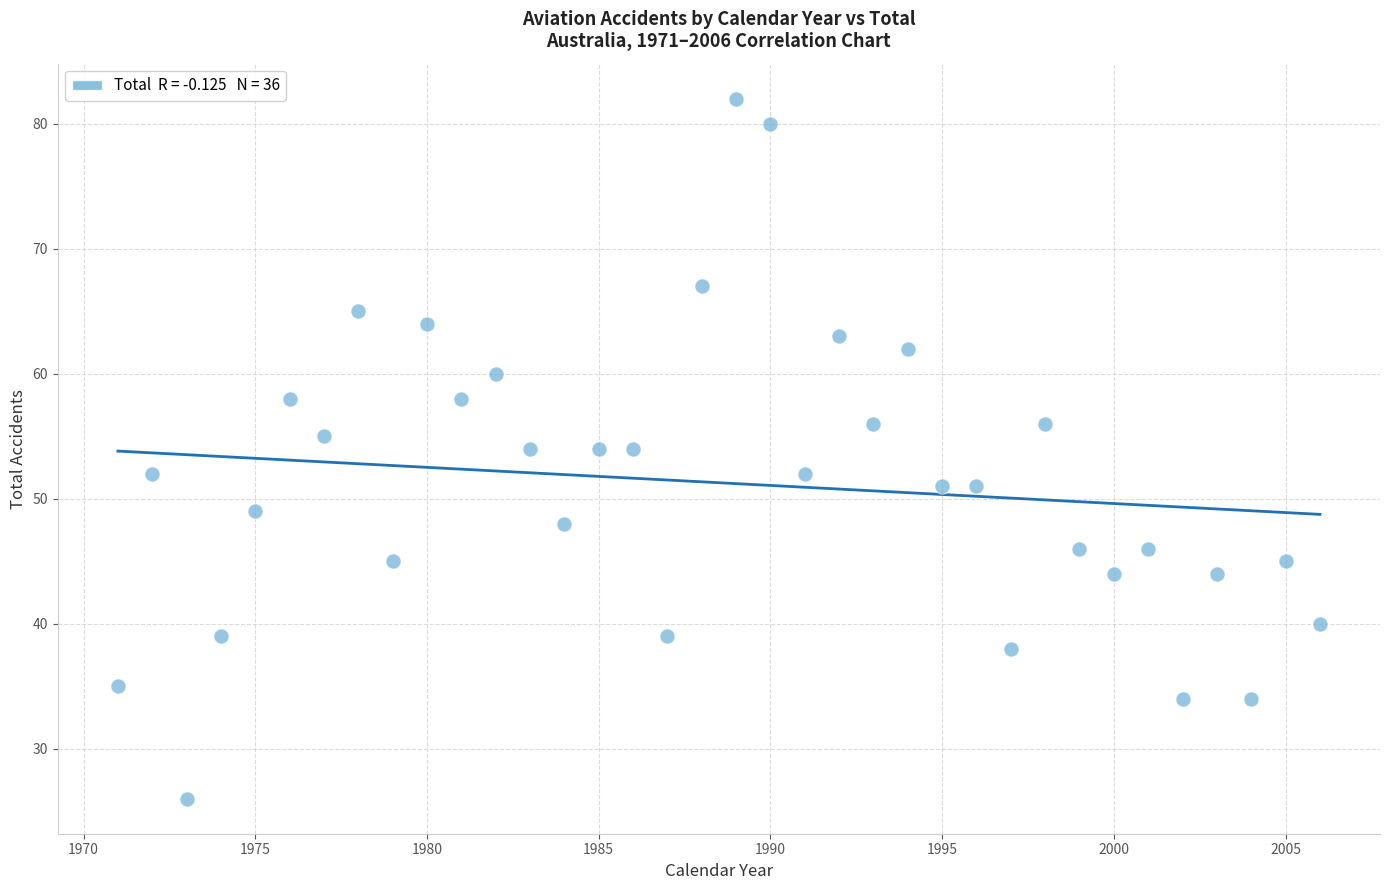

What is the range of Y values (max minus min)?

56